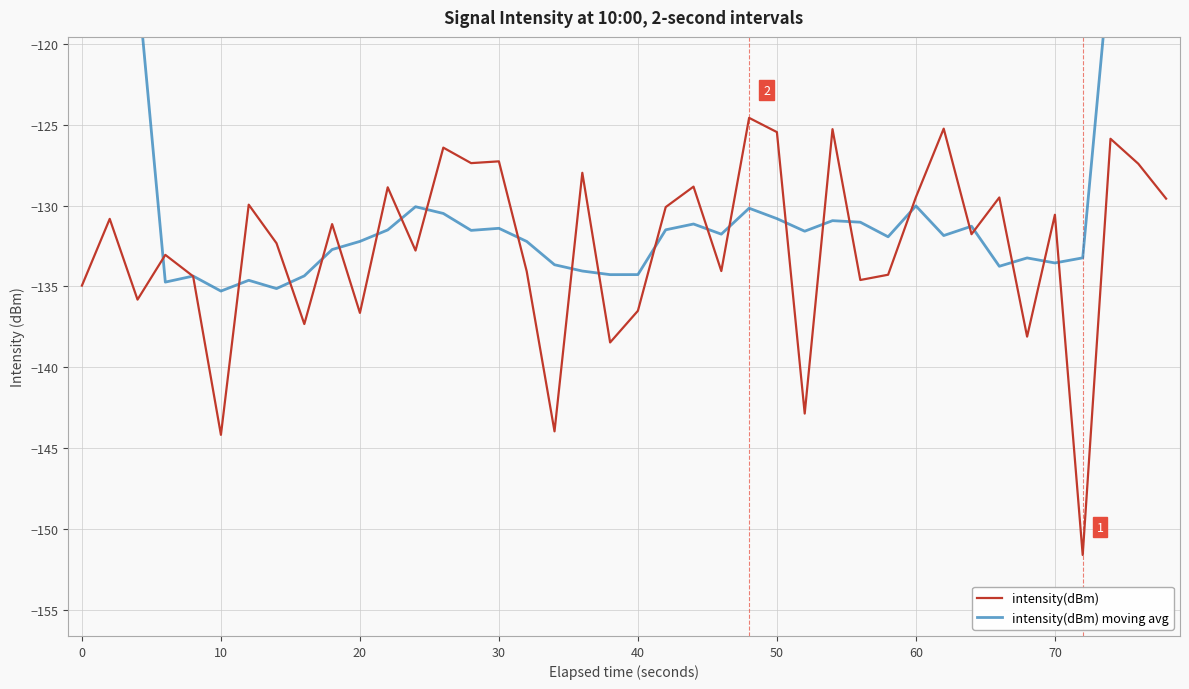

Rank the series by their maximum value, from highest to lowest.

intensity(dBm) moving avg, intensity(dBm)